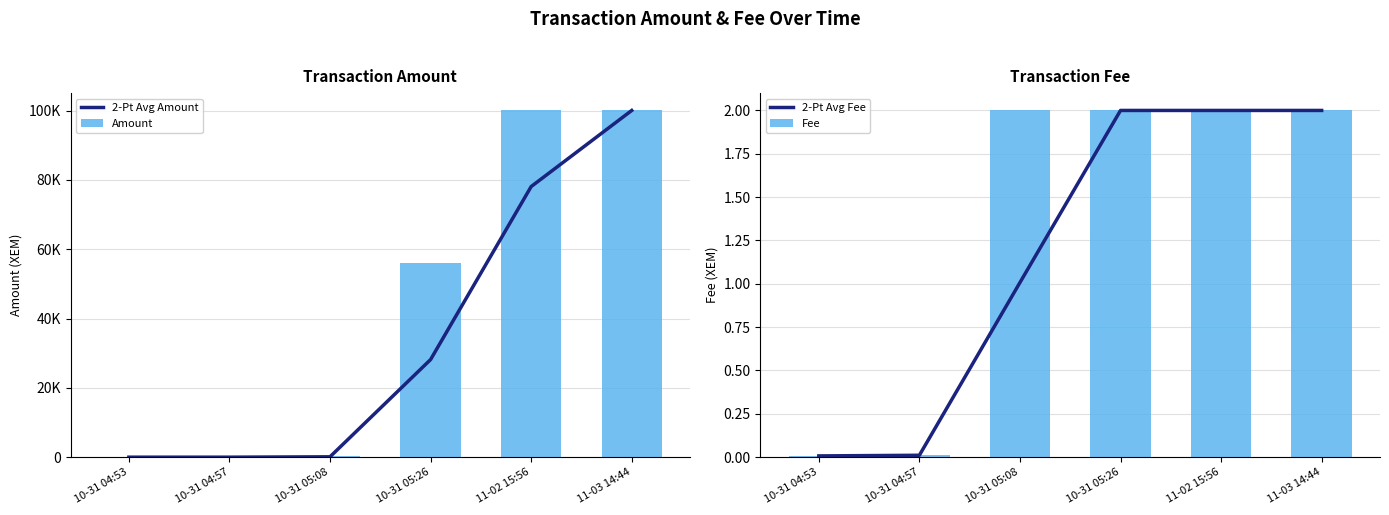

What are all the series names shown in the legend?

2-Pt Avg Amount, Amount, 2-Pt Avg Fee, Fee